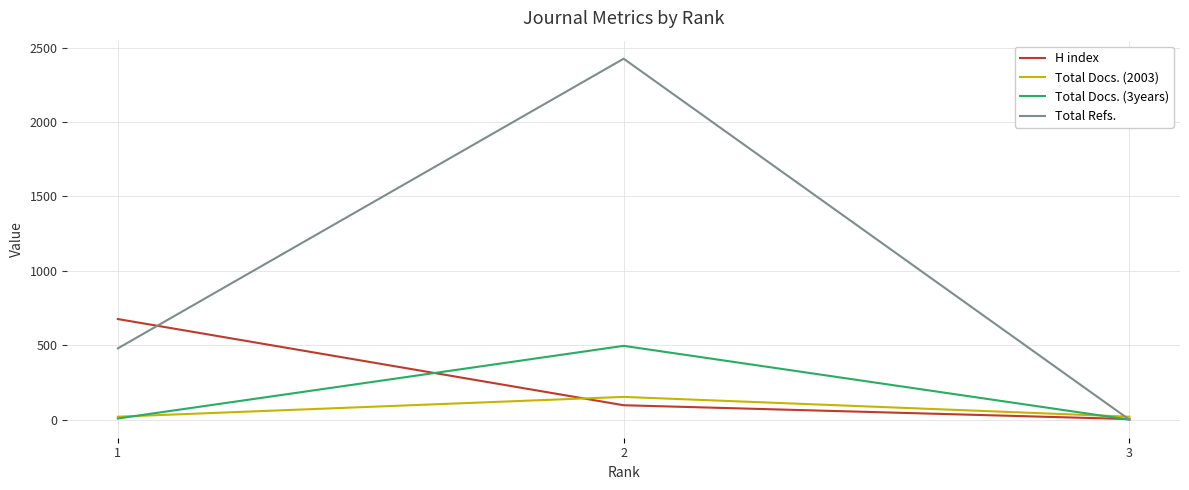

List the labels in order of H index value, largest first.

1, 2, 3